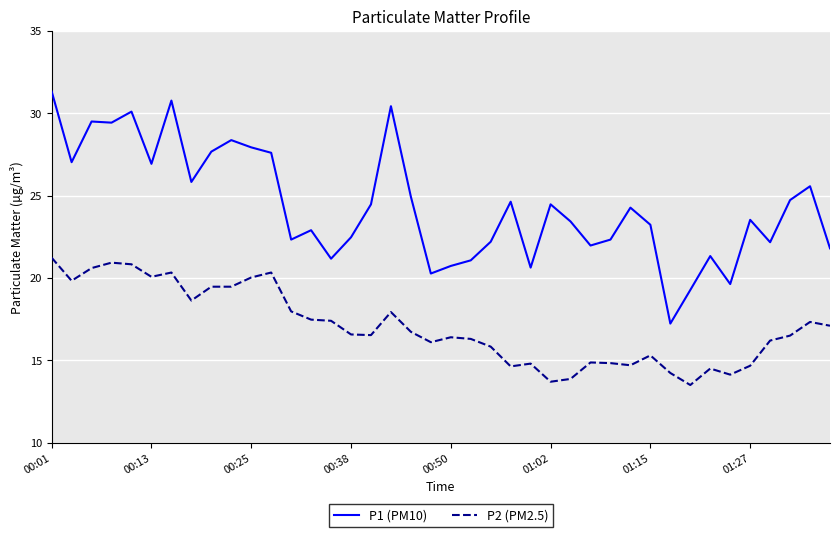

What is the difference between the maximum and minimum values in the P2 (PM2.5) series?

7.7